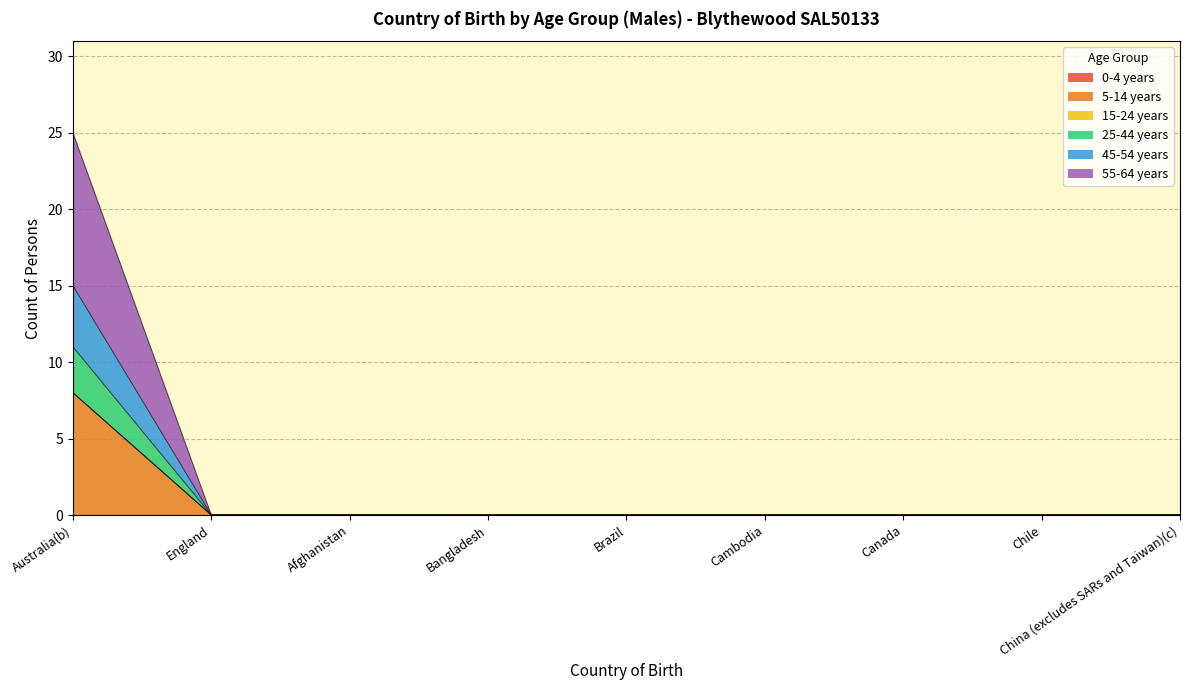

At how many categories does at least one series exceed 22?

1